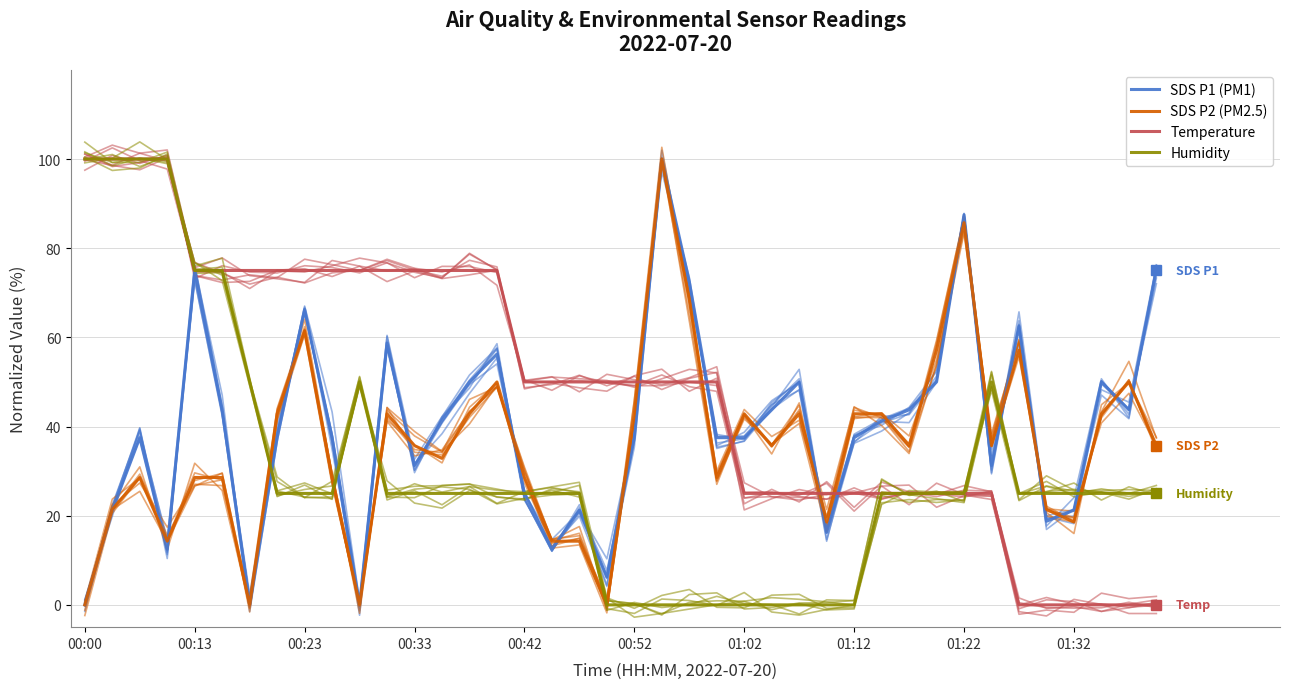

How many values in the SDS P1 (PM1) series are below 37?

14